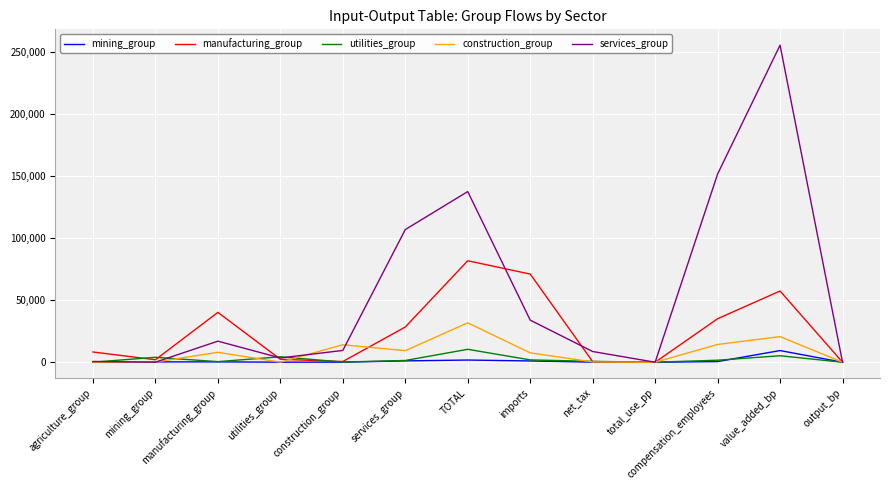

At which category is the sum across all series the highest?

value_added_bp